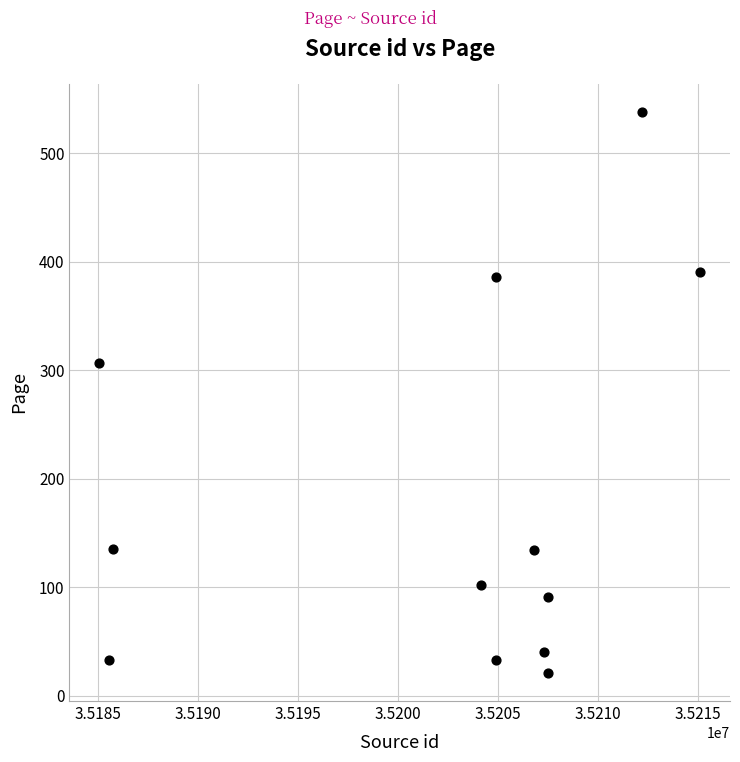

What is the average X value?

35202239